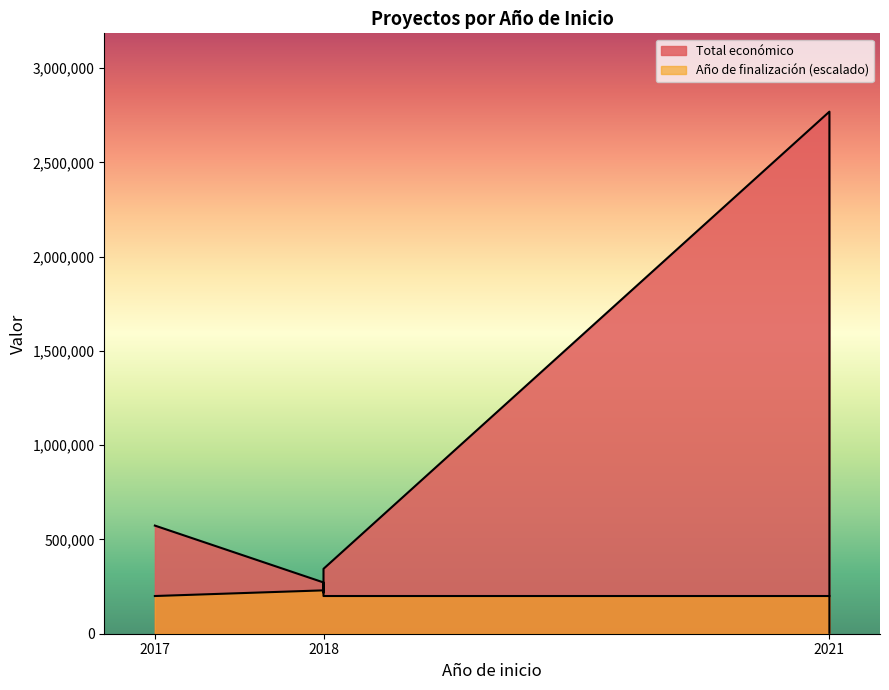

At 2018, list the series in order from smallest to largest.

Año de finalización, Total económico